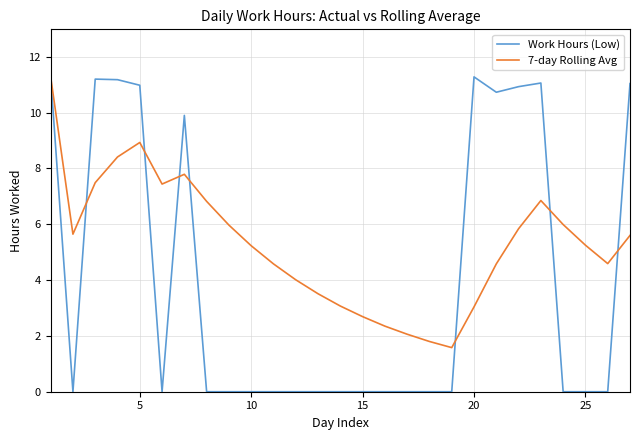

Rank the series by their average value, from highest to lowest.

7-day Rolling Avg, Work Hours (Low)